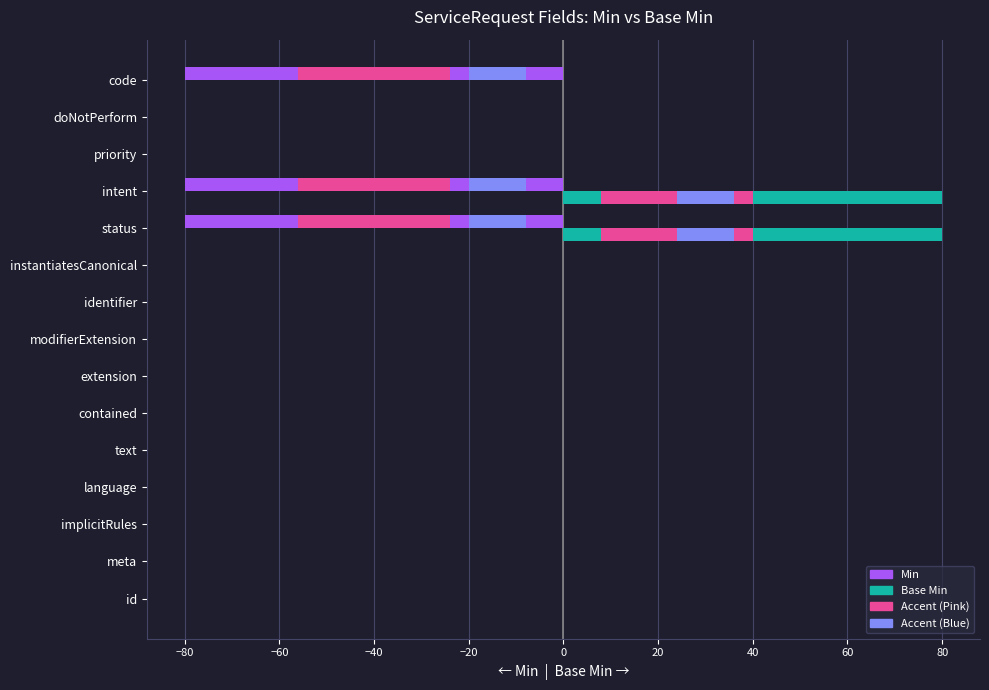

How many groups of bars are there?

15